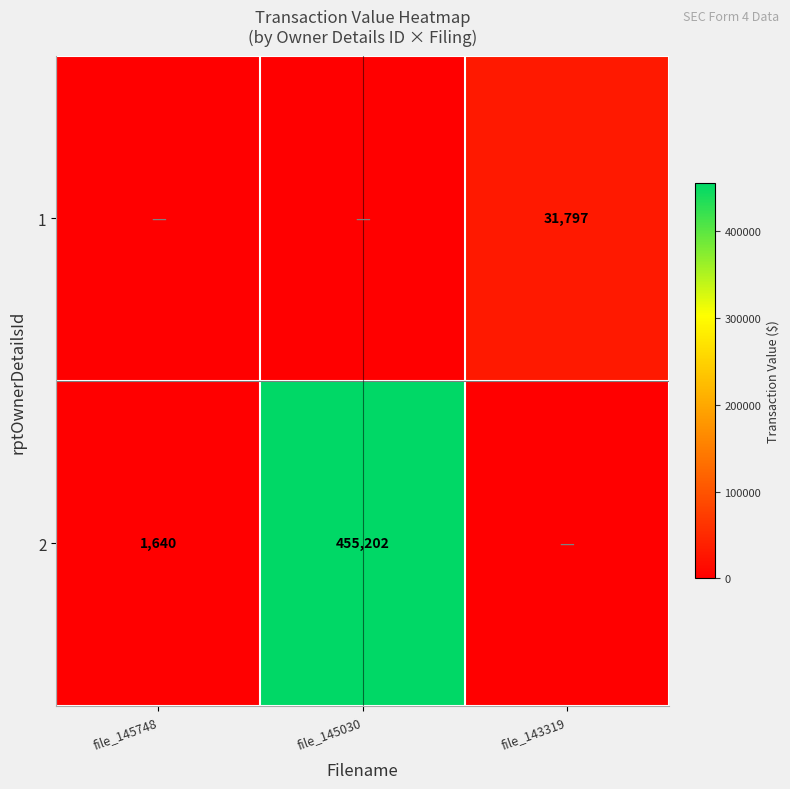

True or false: 1 has a value of 46297 at file_143319.

False